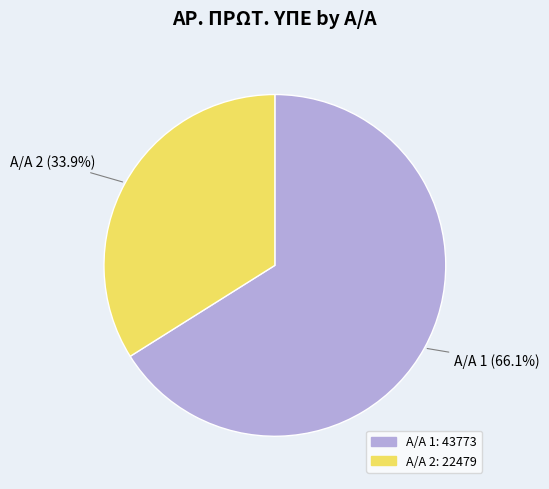

Is there a majority slice in this chart?

Yes